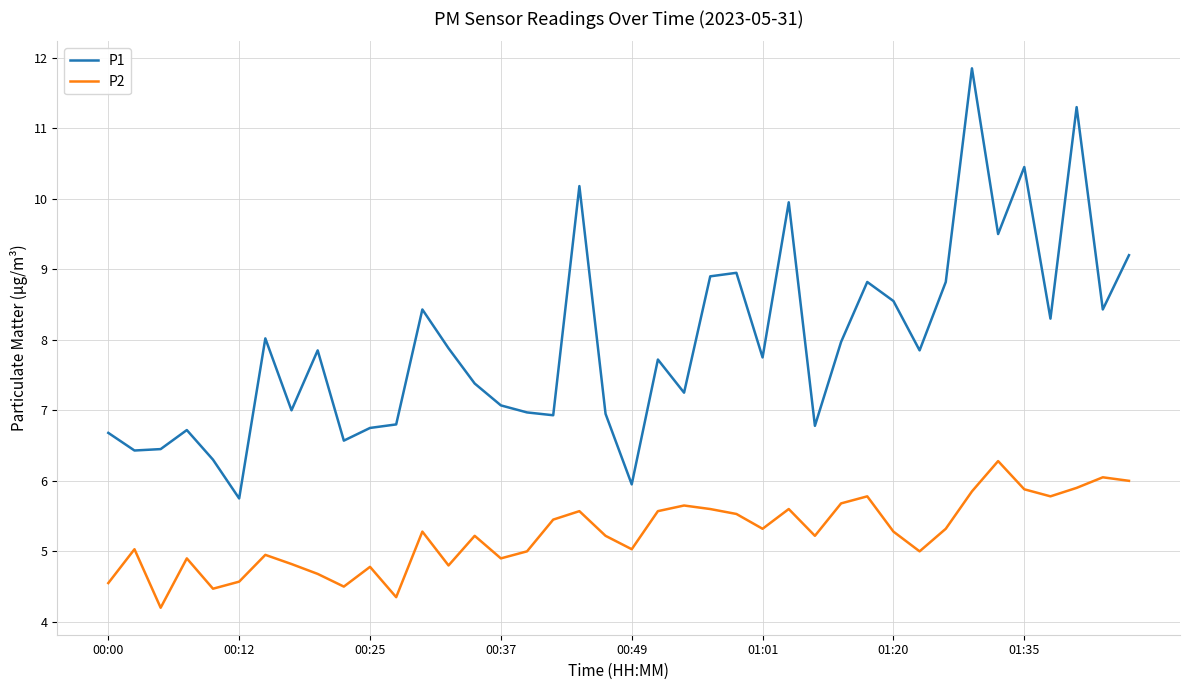

Which series has the widest spread of values?

P1